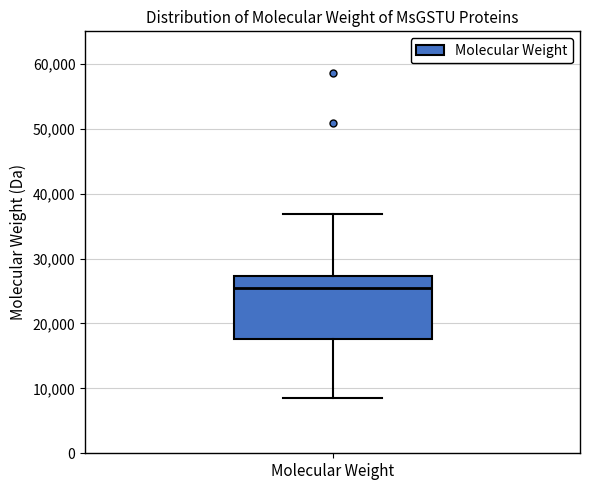

Transcribe this box plot: give where the median line is, the range the box spans, and where the two whiskers end, as read against the y-axis. The values are not printed on the chart, so give them approximately, as read against the axis.

median 25000, box 18000 to 27000, whiskers 9000 to 37000